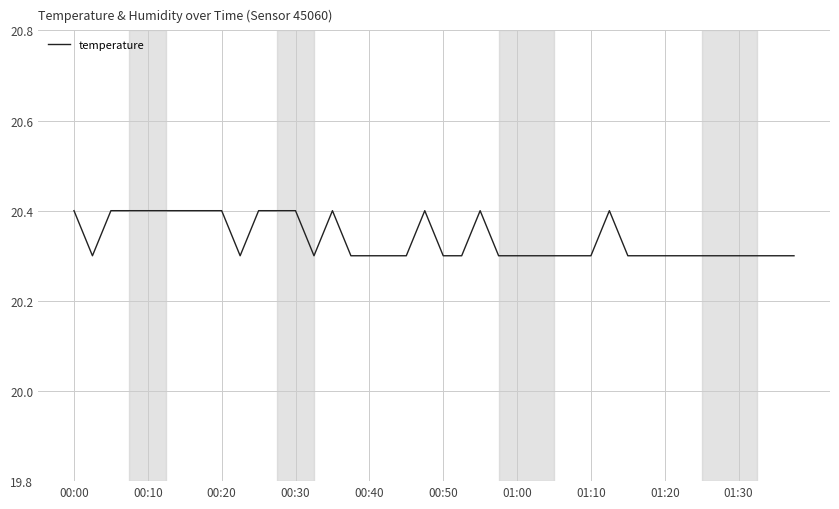

What is the difference between the second highest and minimum values?

0.1